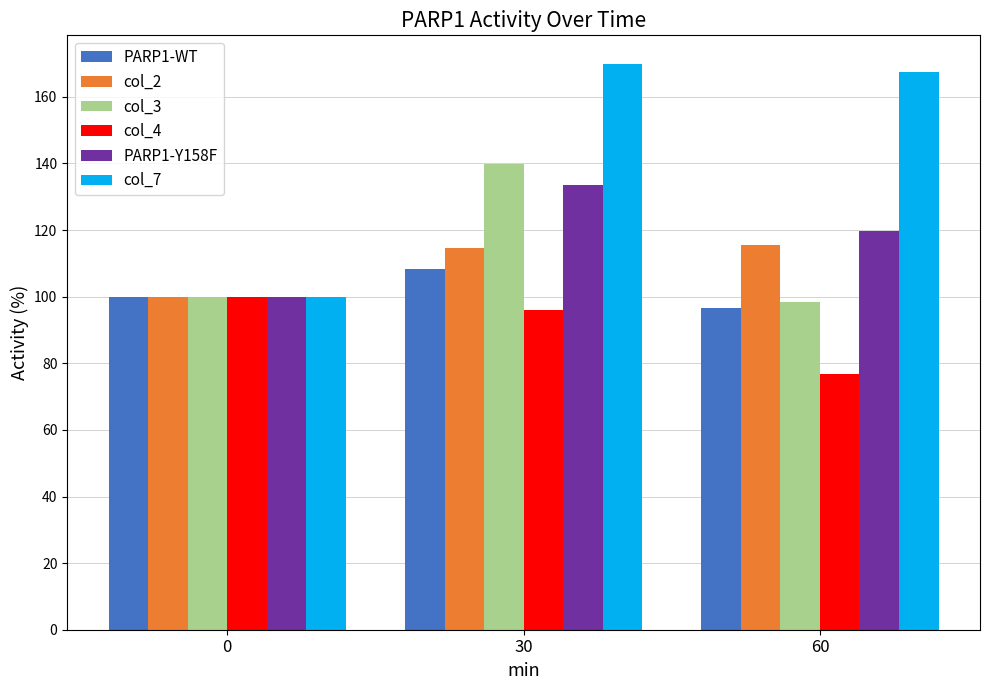

List the series in order of their peak value, highest first.

col_7, col_3, PARP1-Y158F, col_2, PARP1-WT, col_4